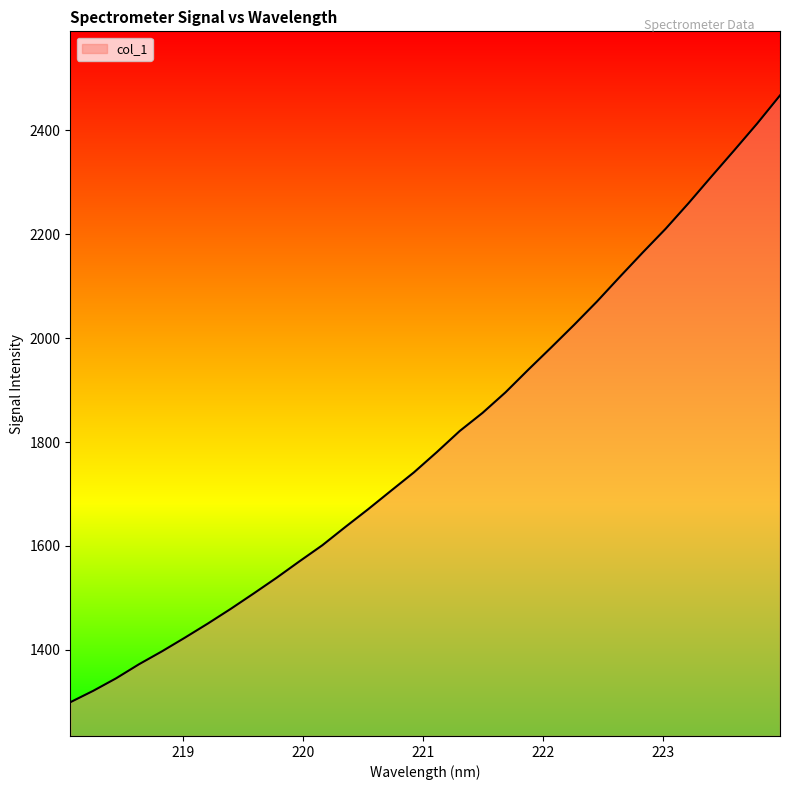

What is the maximum value shown in the chart?

2467.5